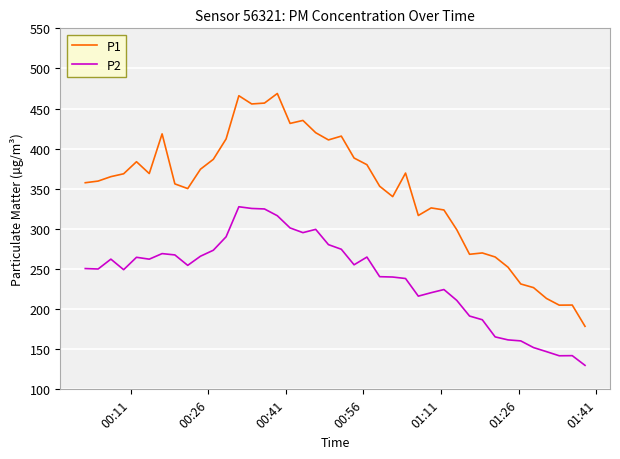

List the series in order of their peak value, highest first.

P1, P2